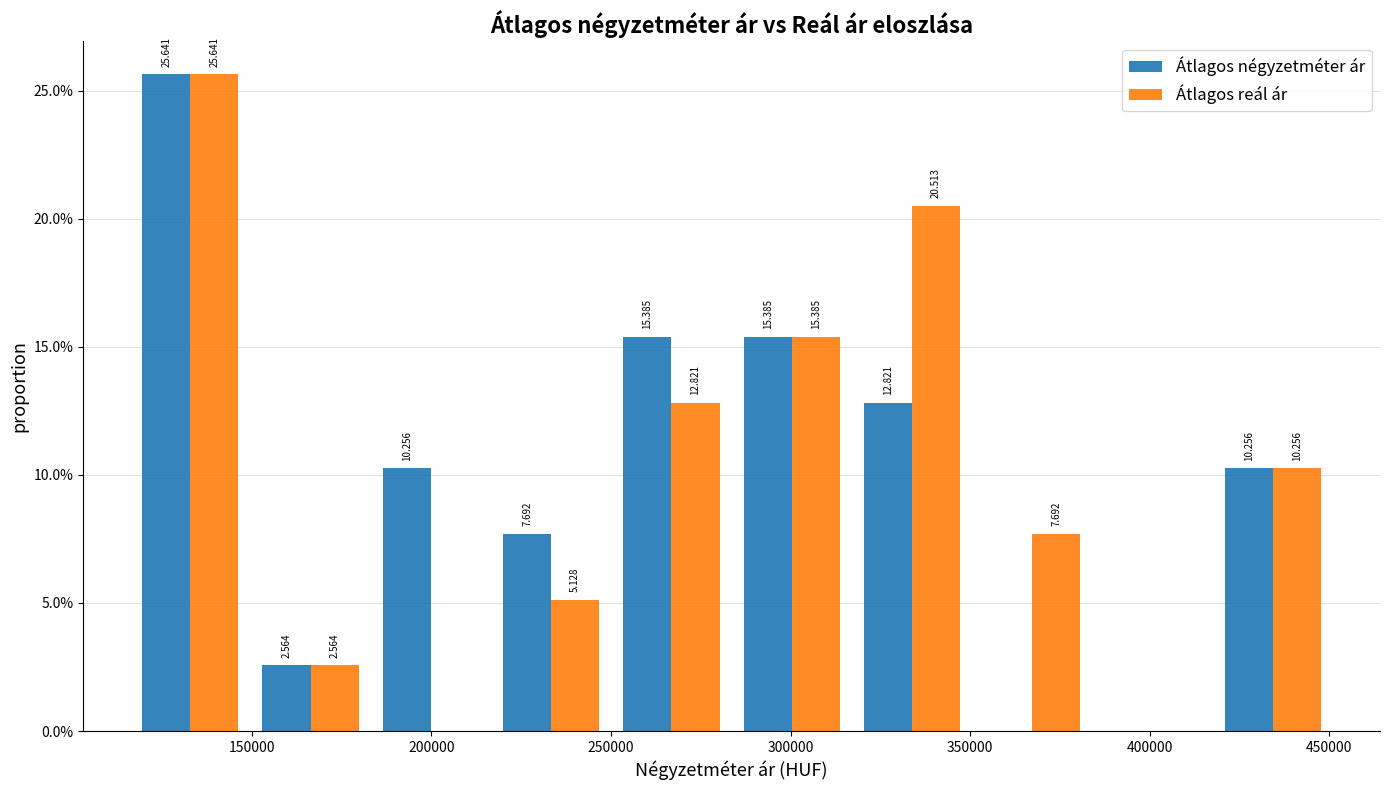

In the Átlagos reál ár series, which range on the x-axis has the tallest bar?

115000 to 150000